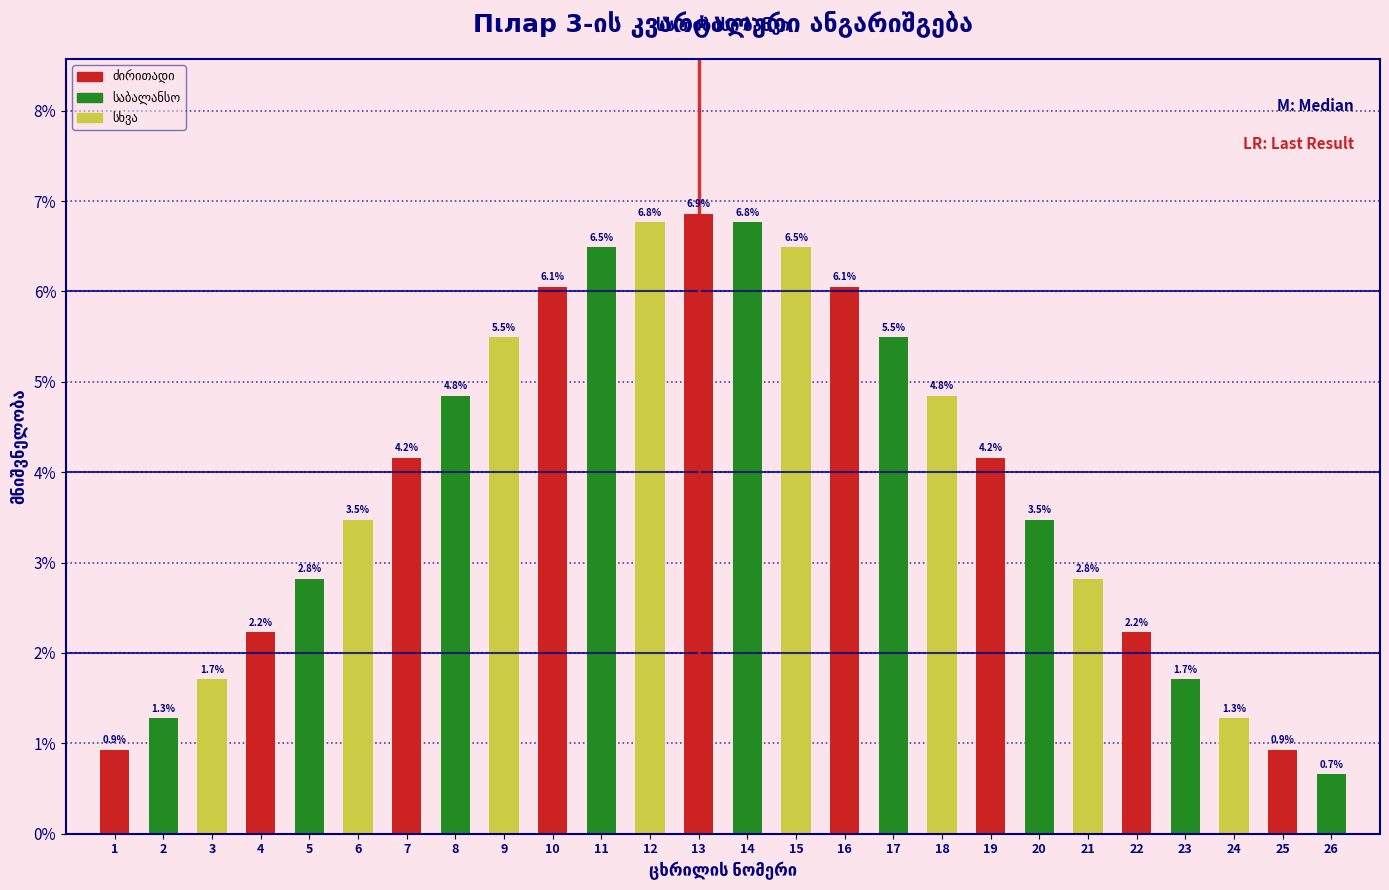

Reading left to right, transcribe all the data shown in this chart.

1=0.9	2=1.3	3=1.7	4=2.2	5=2.8	6=3.5	7=4.2	8=4.8	9=5.5	10=6.1	11=6.5	12=6.8	13=6.9	14=6.8	15=6.5	16=6.1	17=5.5	18=4.8	19=4.2	20=3.5	21=2.8	22=2.2	23=1.7	24=1.3	25=0.9	26=0.7